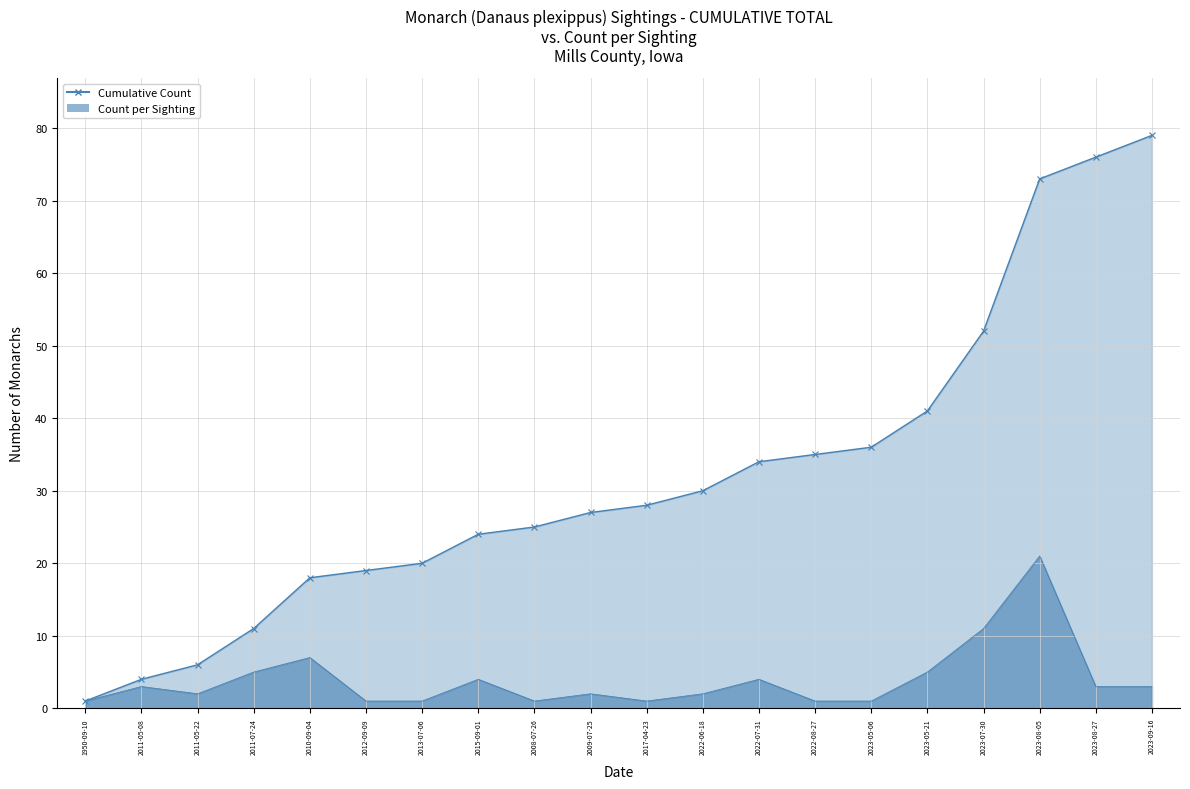

What are all the series names shown in the legend?

Cumulative Count, Count per Sighting